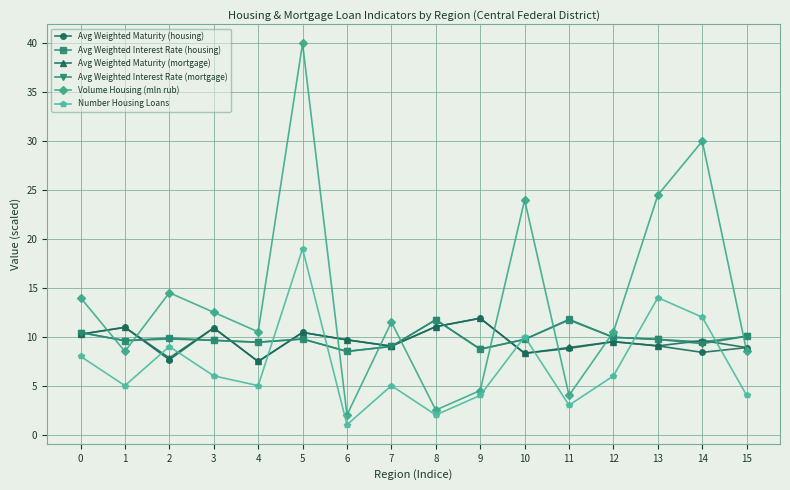

What is the approximate value of Number Housing Loans at 15?

4.0